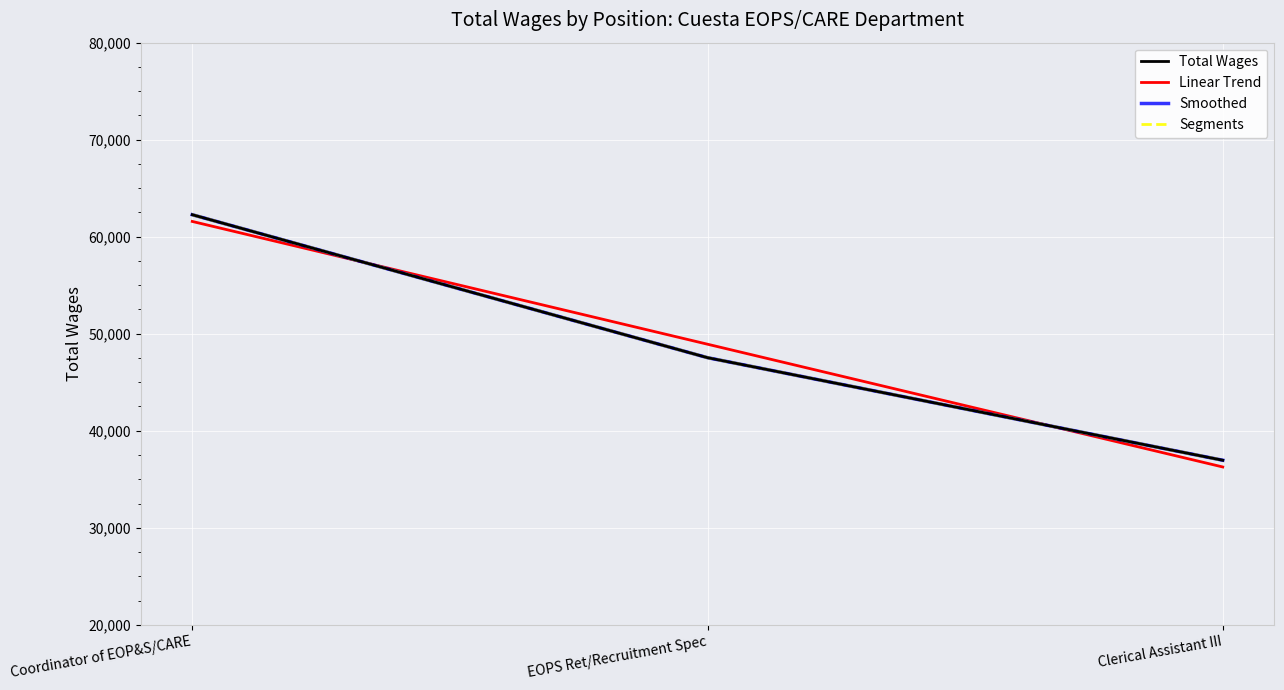

True or false: Segments has a value of 36959.0 at Clerical Assistant III.

True